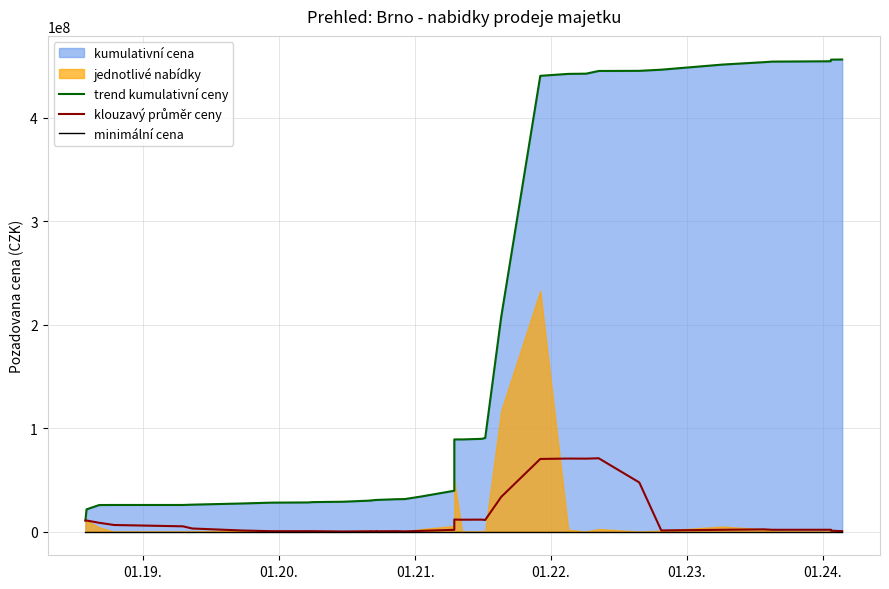

The trend kumulativní ceny series shows 46975643.6 at 19. True or false?

False